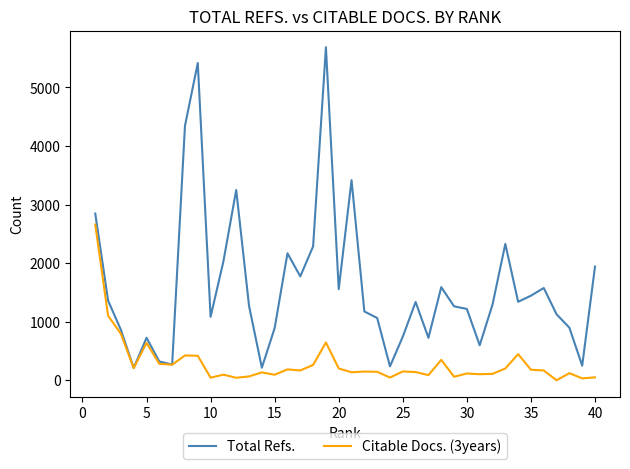

What is the highest value of the Total Refs. series?

5685